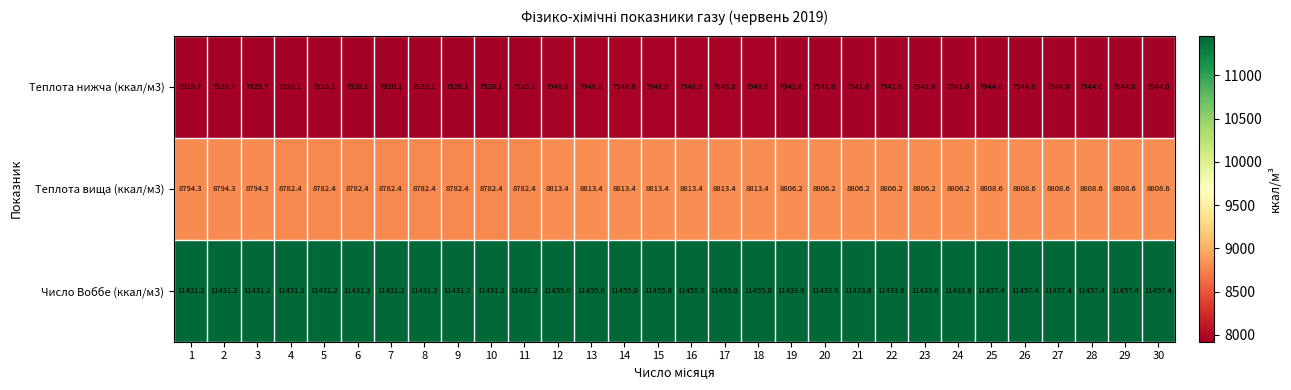

At which label does Теплота нижча (ккал/м3) first exceed 7941?

12